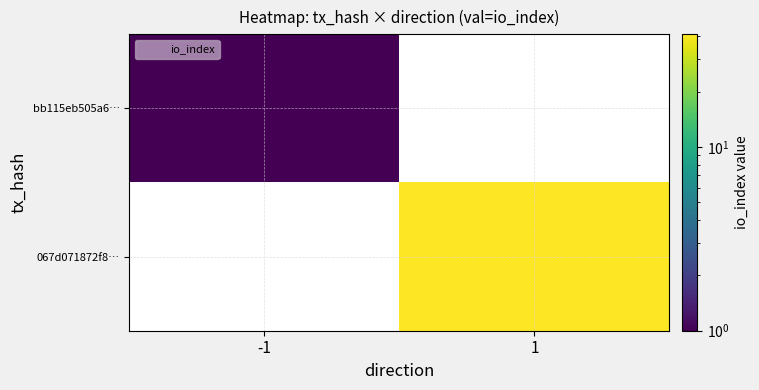

Rank the categories by bb115eb505a6… value from lowest to highest.

-1, 1